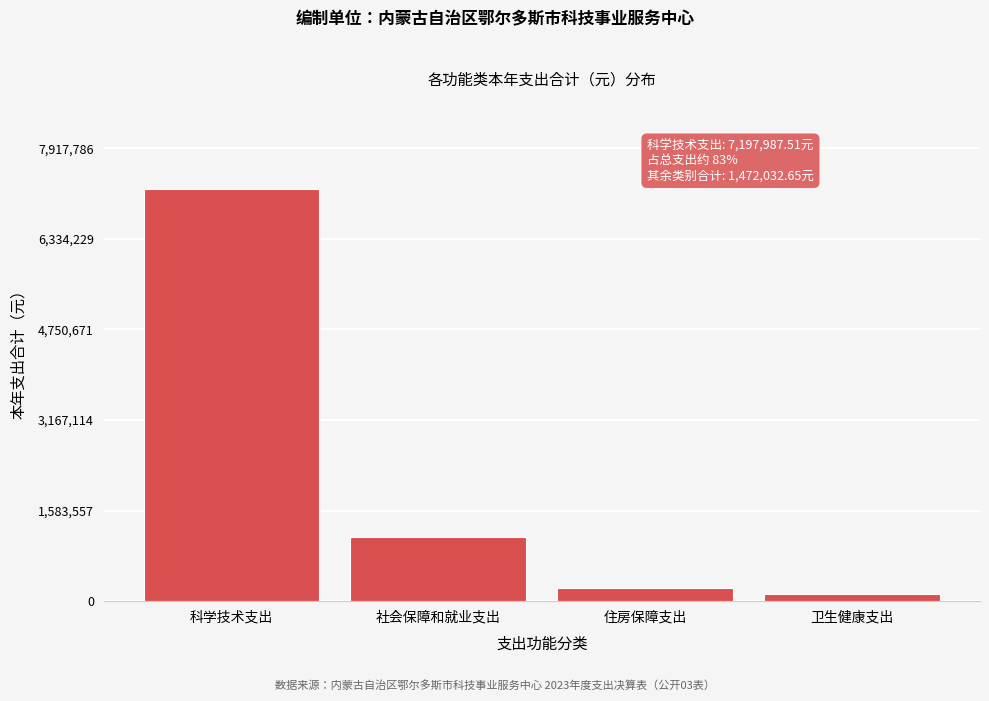

Reading left to right, extract all data points from this chart.

科学技术支出=7197987.5	社会保障和就业支出=1114675.1	住房保障支出=227164.3	卫生健康支出=130193.3